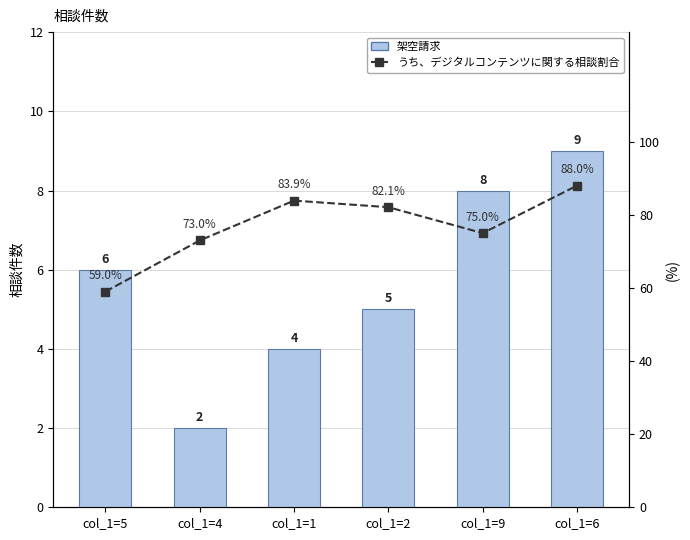

At which label does うち、デジタルコンテンツに関する相談割合 first exceed 82?

col_1=1